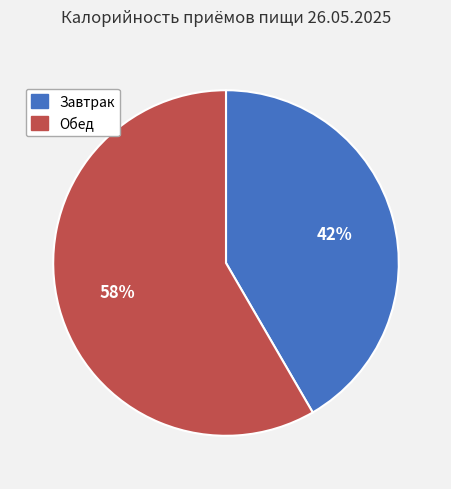

To the nearest percent, what is the average slice percentage?

50%